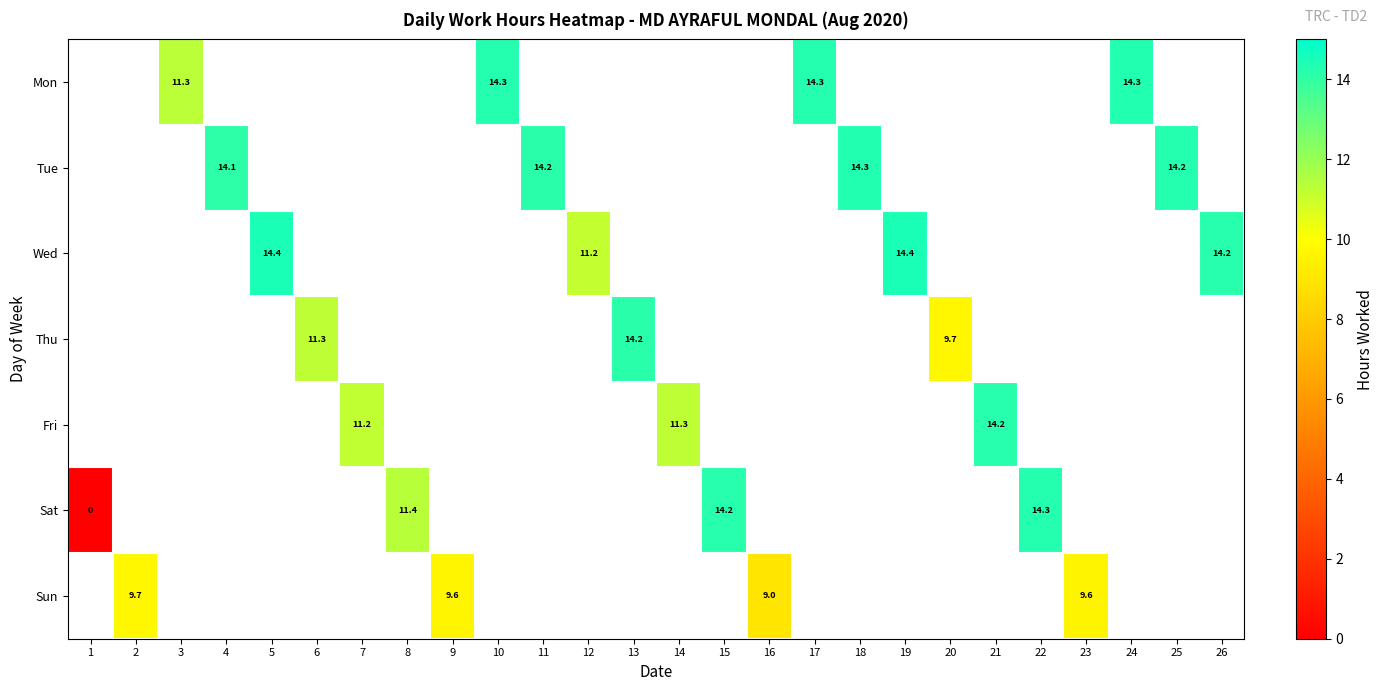

List the series in order of their peak value, highest first.

Mon, Tue, Wed, Thu, Fri, Sat, Sun